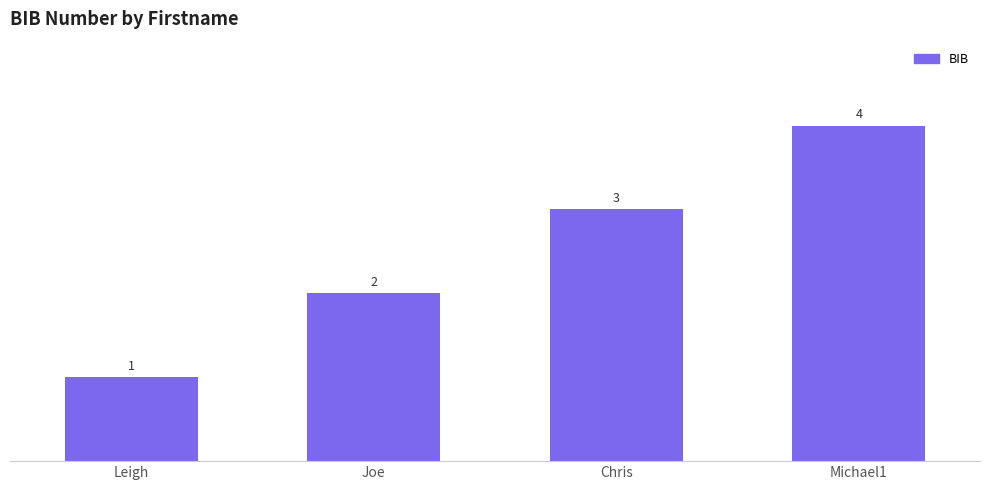

Between Michael1 and Chris, which is larger?

Michael1